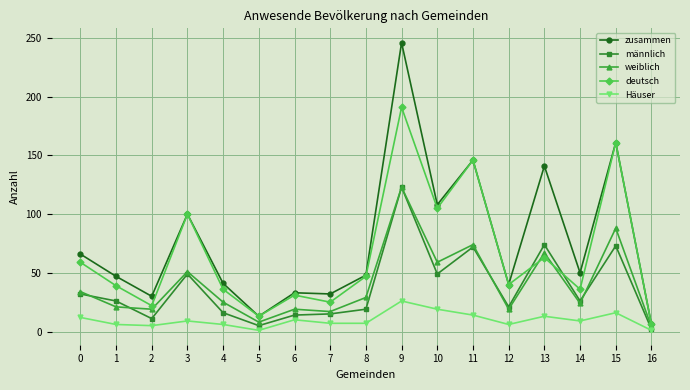

Where is the first local maximum for deutsch?

3